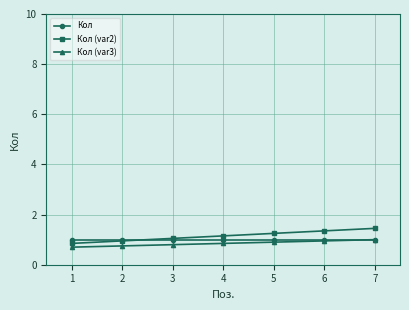

What is the approximate value of Кол at 3?

1.0